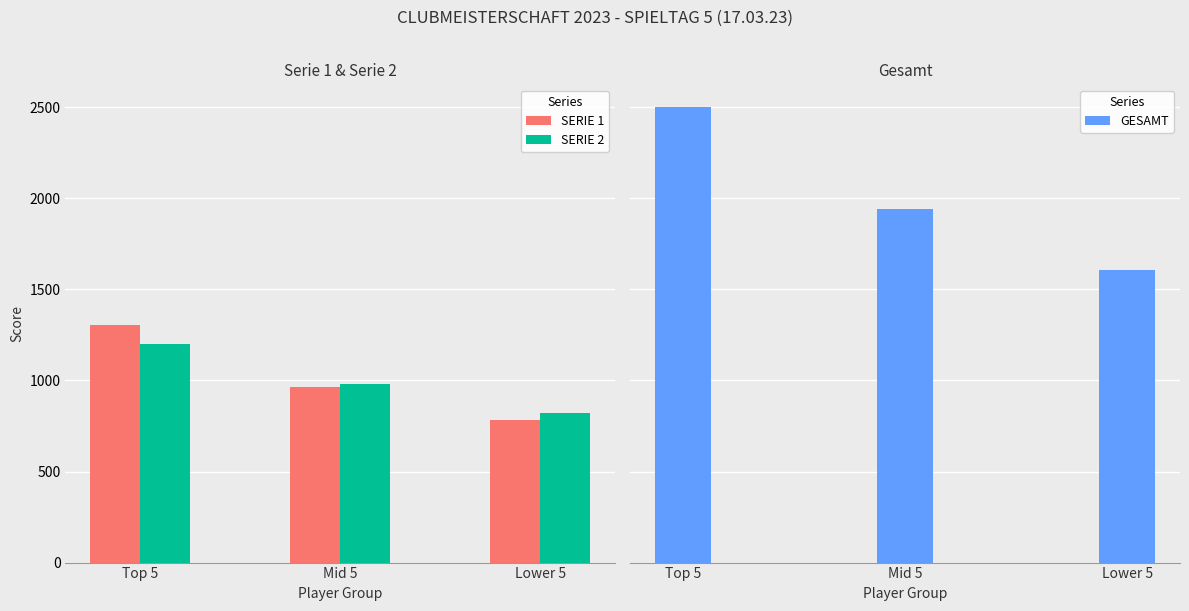

What position from the left is Top 5?

1